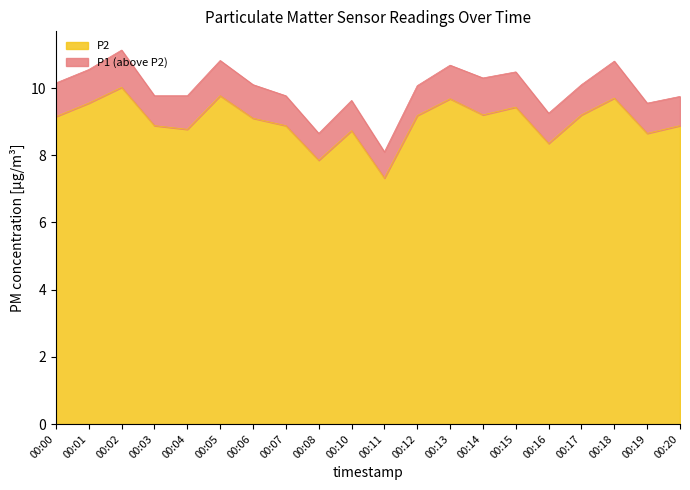

The value of P1 at 00:06 is 2.9. True or false?

False